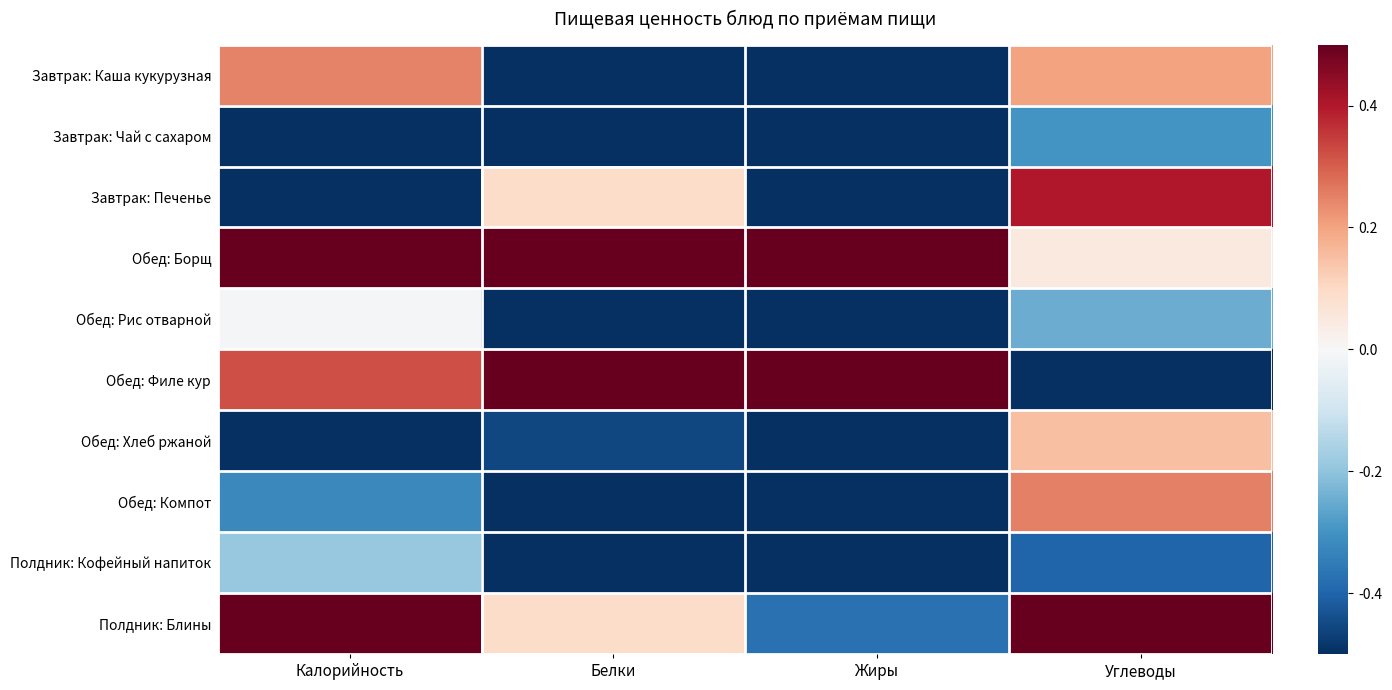

Reading right to left, transcribe all the data shown in this chart.

Завтрак: Каша кукурузная: Углеводы=0.2	Жиры=-0.6	Белки=-0.6	Калорийность=0.2
Завтрак: Чай с сахаром: Углеводы=-0.3	Жиры=-1.0	Белки=-1.0	Калорийность=-0.9
Завтрак: Печенье: Углеводы=0.4	Жиры=-0.5	Белки=0.1	Калорийность=-0.8
Обед: Борщ: Углеводы=0.1	Жиры=1.0	Белки=1.0	Калорийность=1.0
Обед: Рис отварной: Углеводы=-0.2	Жиры=-0.6	Белки=-0.6	Калорийность=-0.0
Обед: Филе кур: Углеводы=-1.0	Жиры=0.6	Белки=1.0	Калорийность=0.3
Обед: Хлеб ржаной: Углеводы=0.1	Жиры=-0.9	Белки=-0.5	Калорийность=-1.0
Обед: Компот: Углеводы=0.2	Жиры=-1.0	Белки=-1.0	Калорийность=-0.3
Полдник: Кофейный напиток: Углеводы=-0.4	Жиры=-0.6	Белки=-0.6	Калорийность=-0.2
Полдник: Блины: Углеводы=1.0	Жиры=-0.4	Белки=0.1	Калорийность=0.5